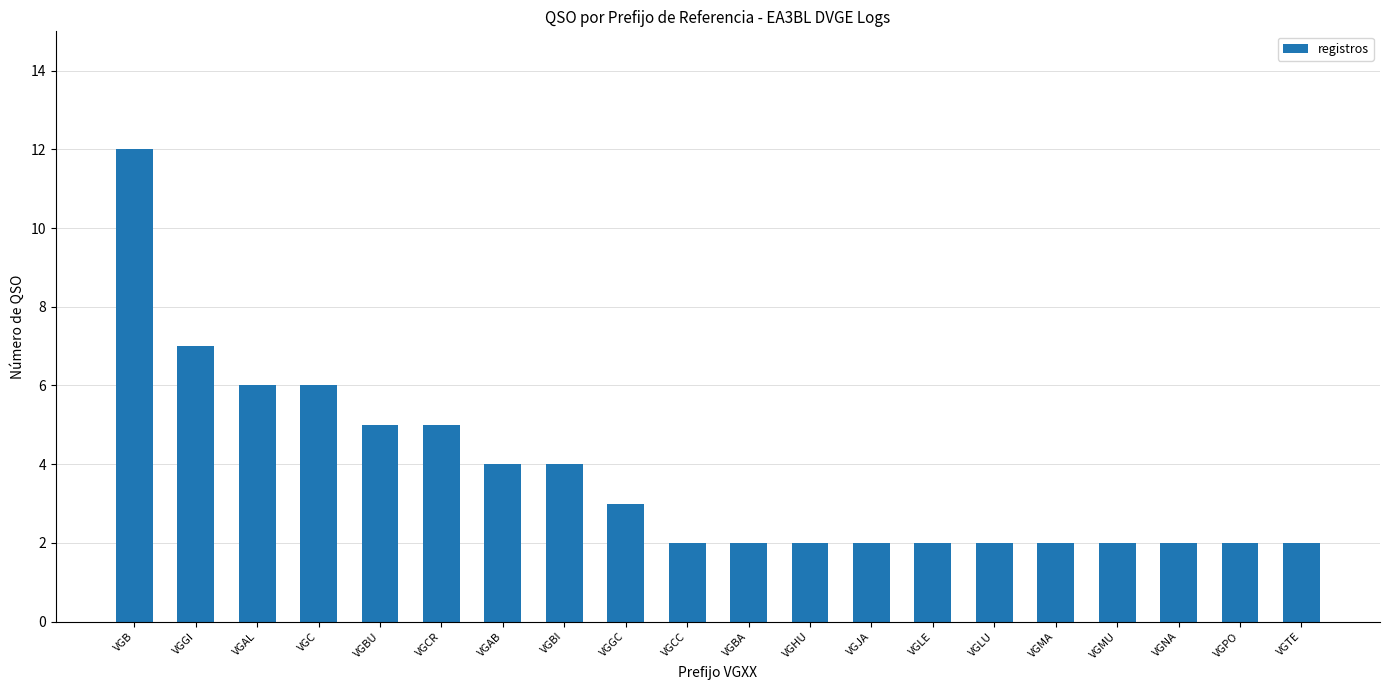

What is the label of the 4th bar from the left?

VGC